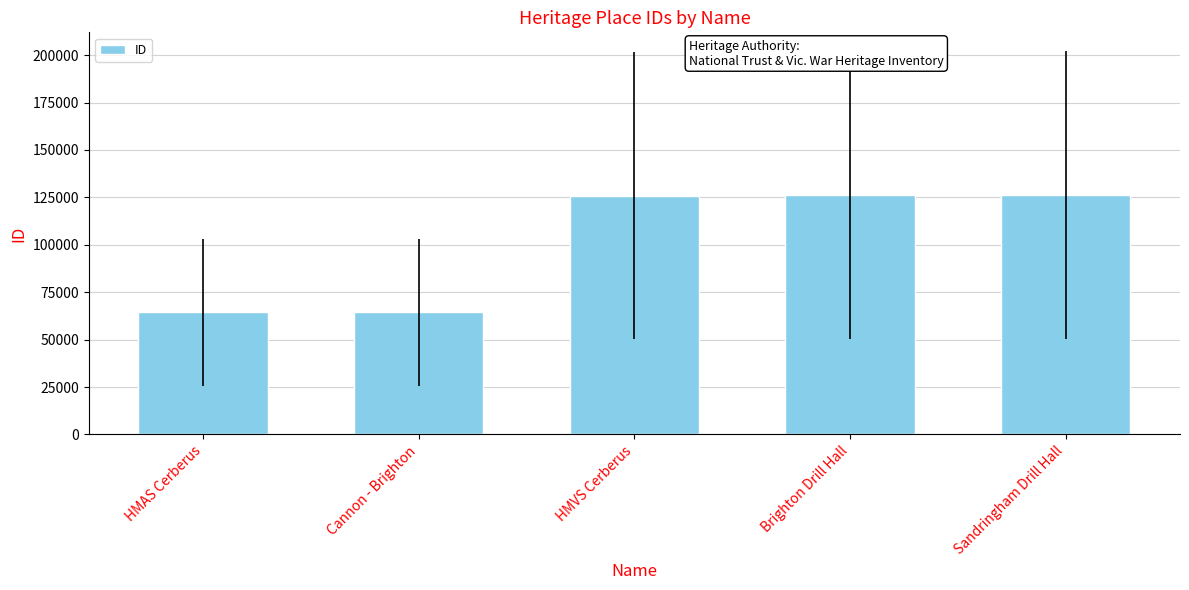

Does the chart contain stacked bars?

No